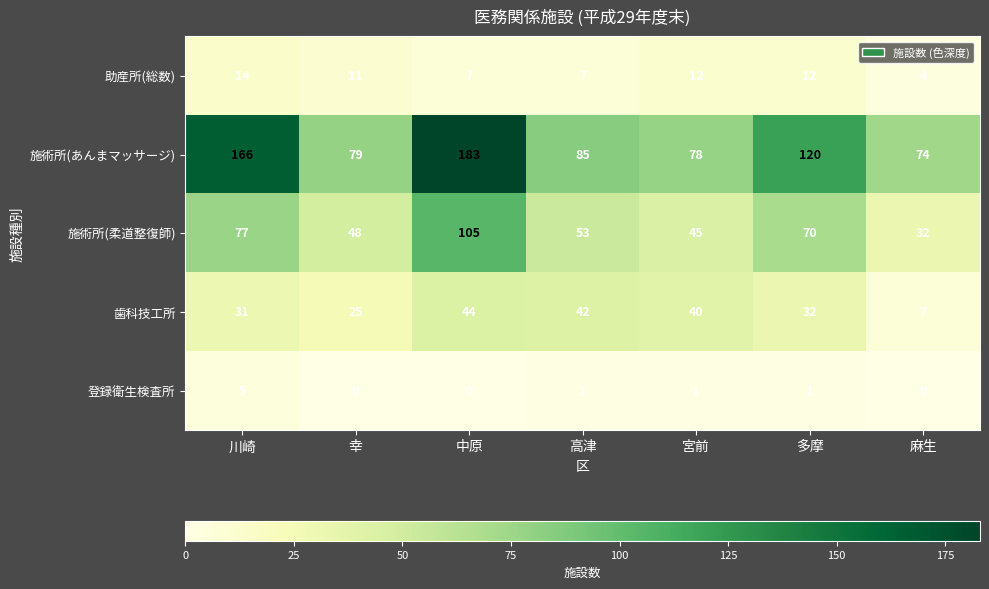

Which category has the lowest value in the 施術所(柔道整復師) series?

麻生